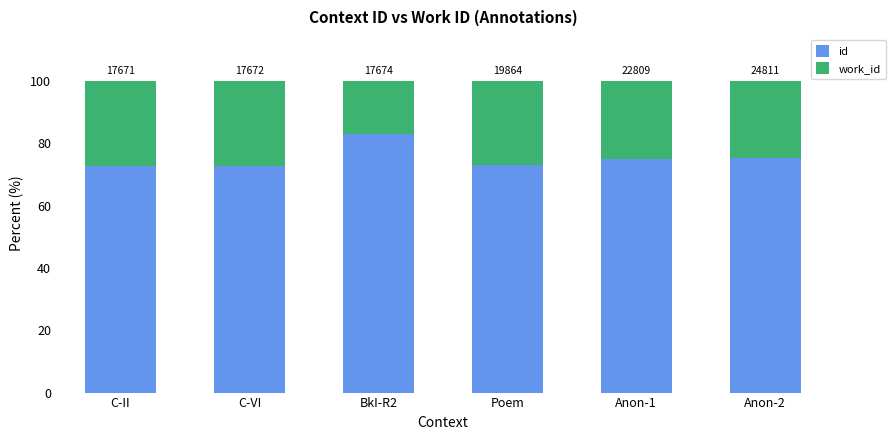

At Anon-2, list the series in order from largest to smallest.

id, work_id